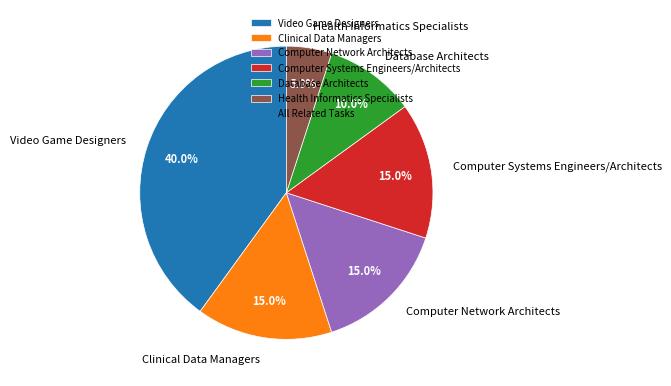

What is the ratio of the value at Clinical Data Managers to the value at Computer Network Architects?

1.0